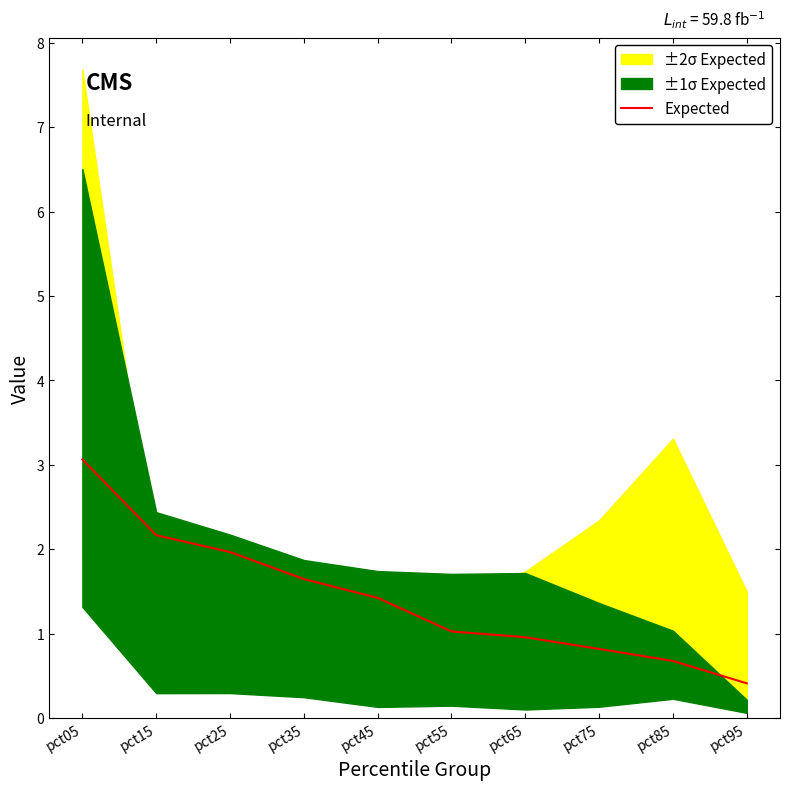

The value at pct15 is 2.2. True or false?

True